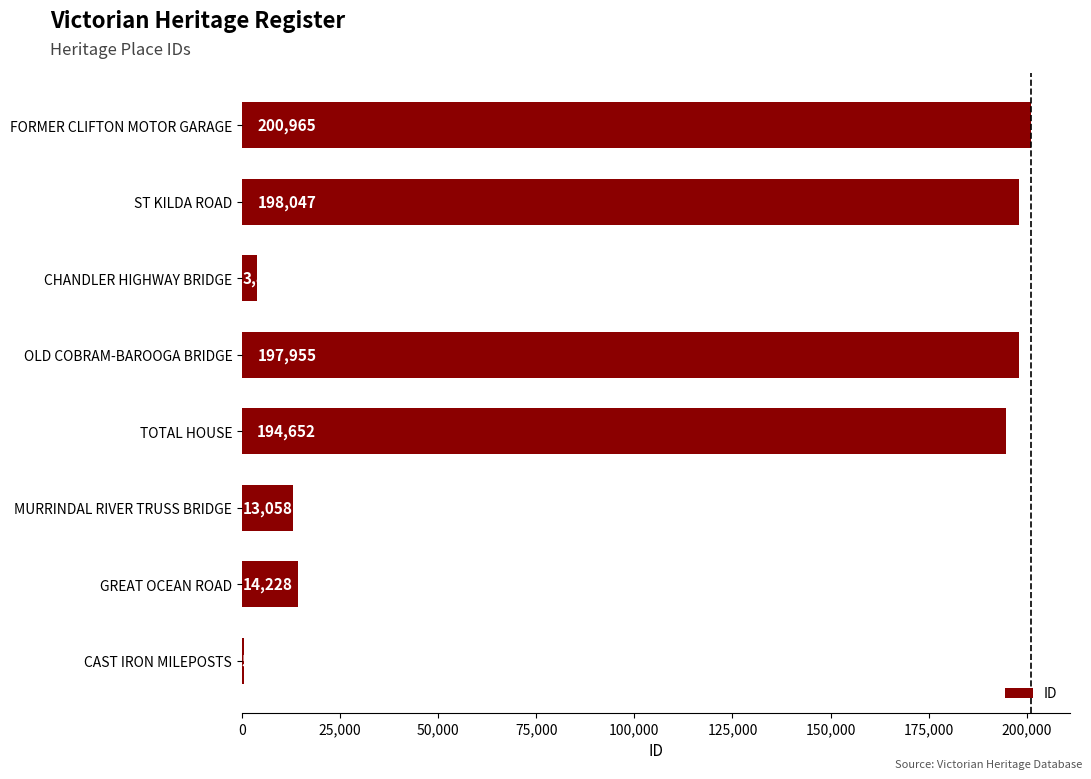

What is the average value?

102916